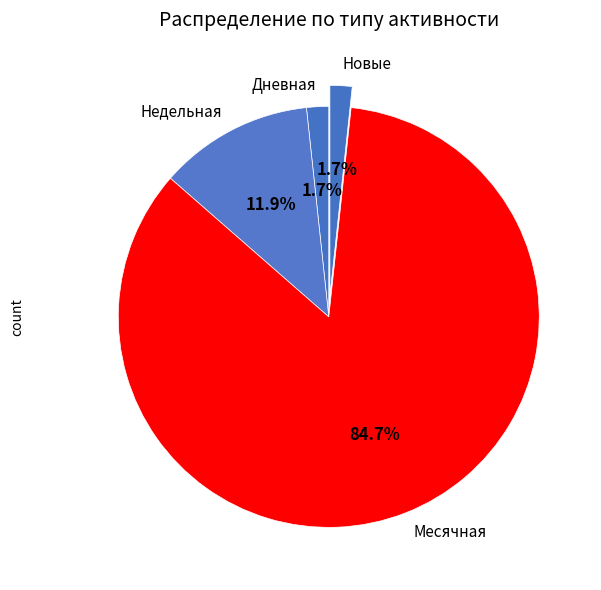

To the nearest percent, what is the average slice percentage?

25%